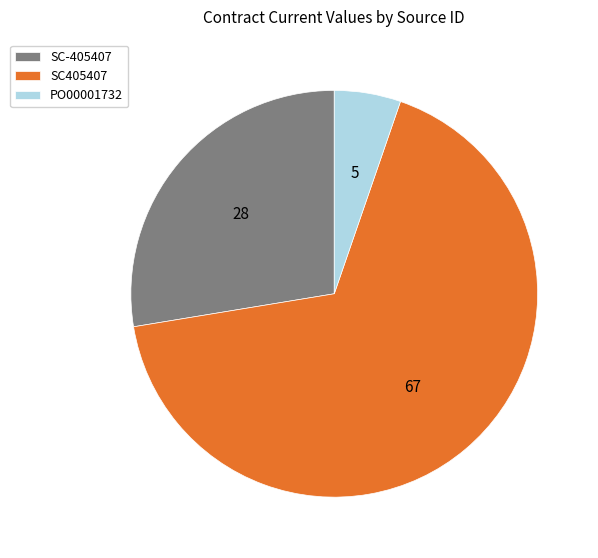

Between PO00001732 and SC405407, which is larger?

SC405407